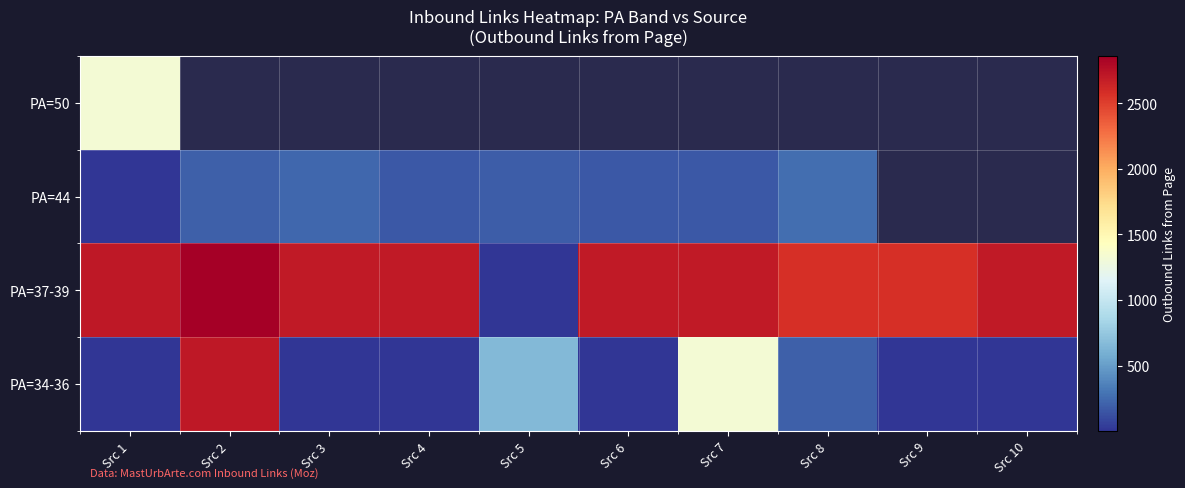

Which category has the highest value in the PA=34-36 series?

Src 2